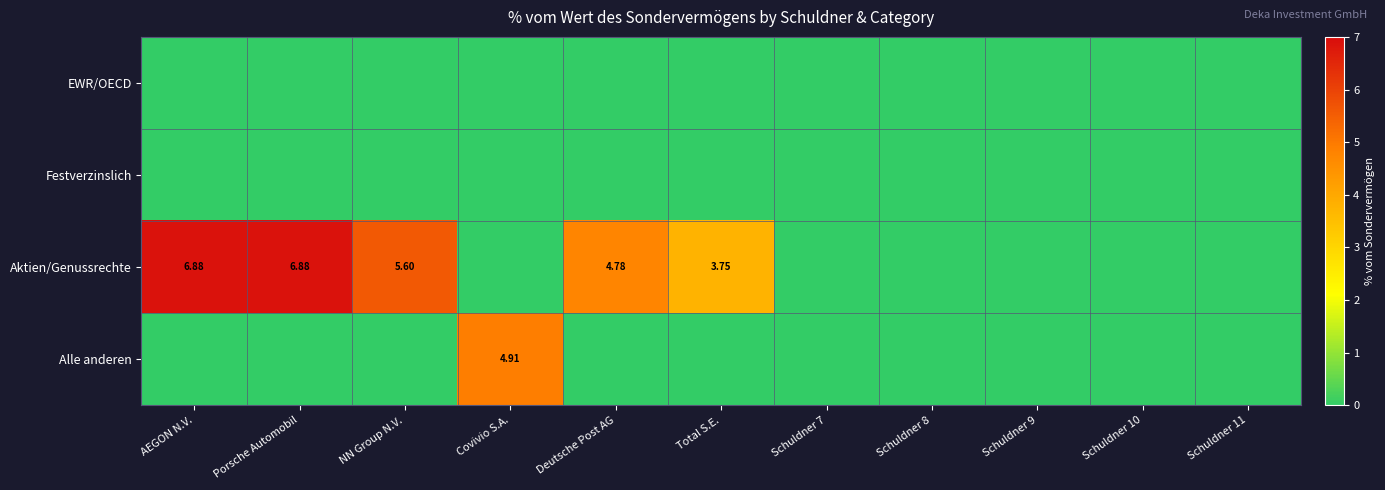

What is the approximate value of Aktien/Genussrechte at Porsche Automobil?

6.9